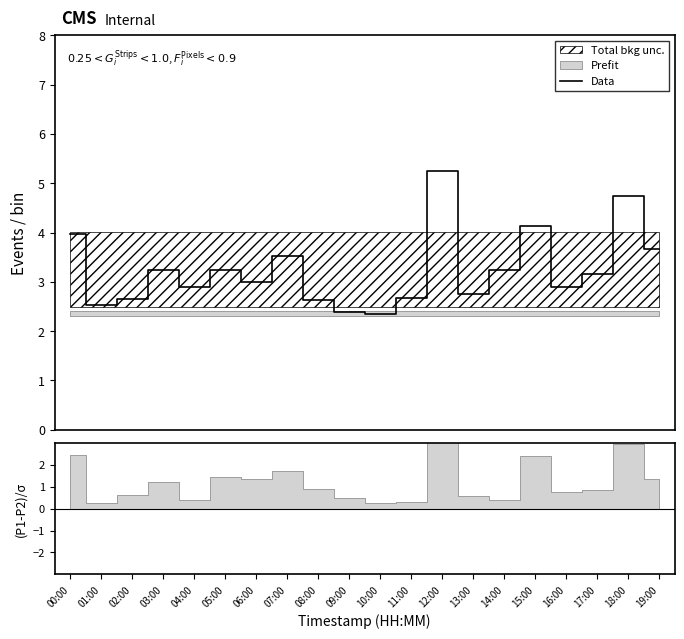

What is the label of the 15th point from the right?

05:00